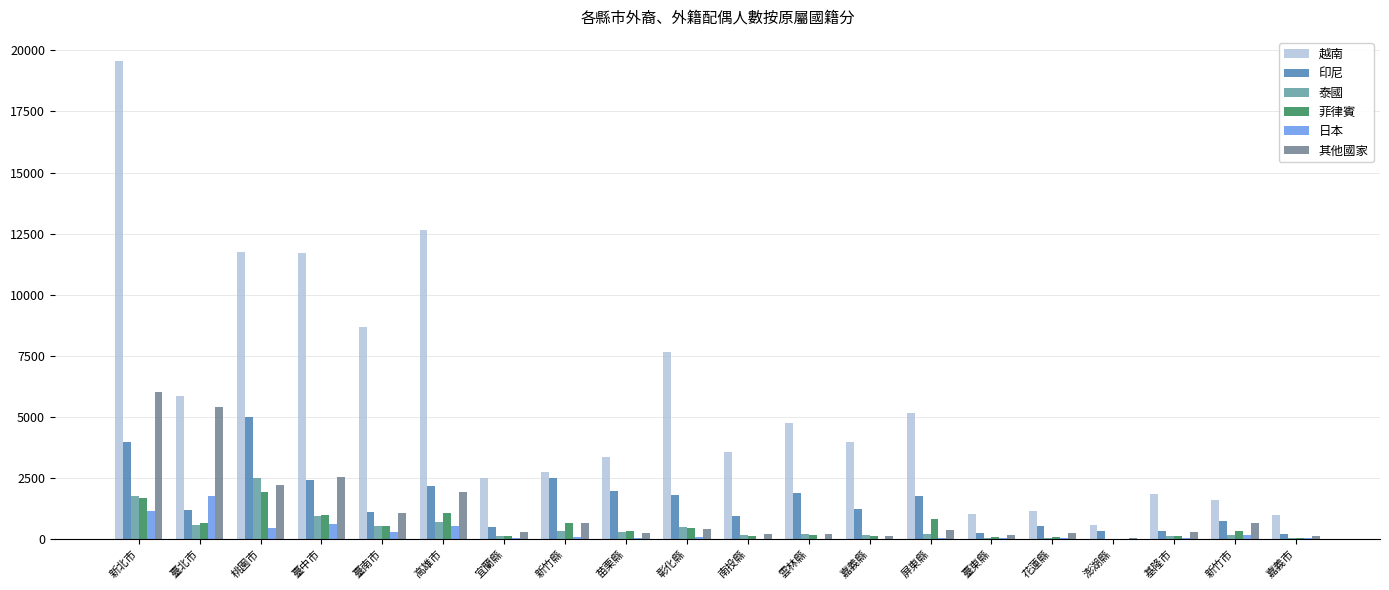

What are all the series names shown in the legend?

越南, 印尼, 泰國, 菲律賓, 日本, 其他國家